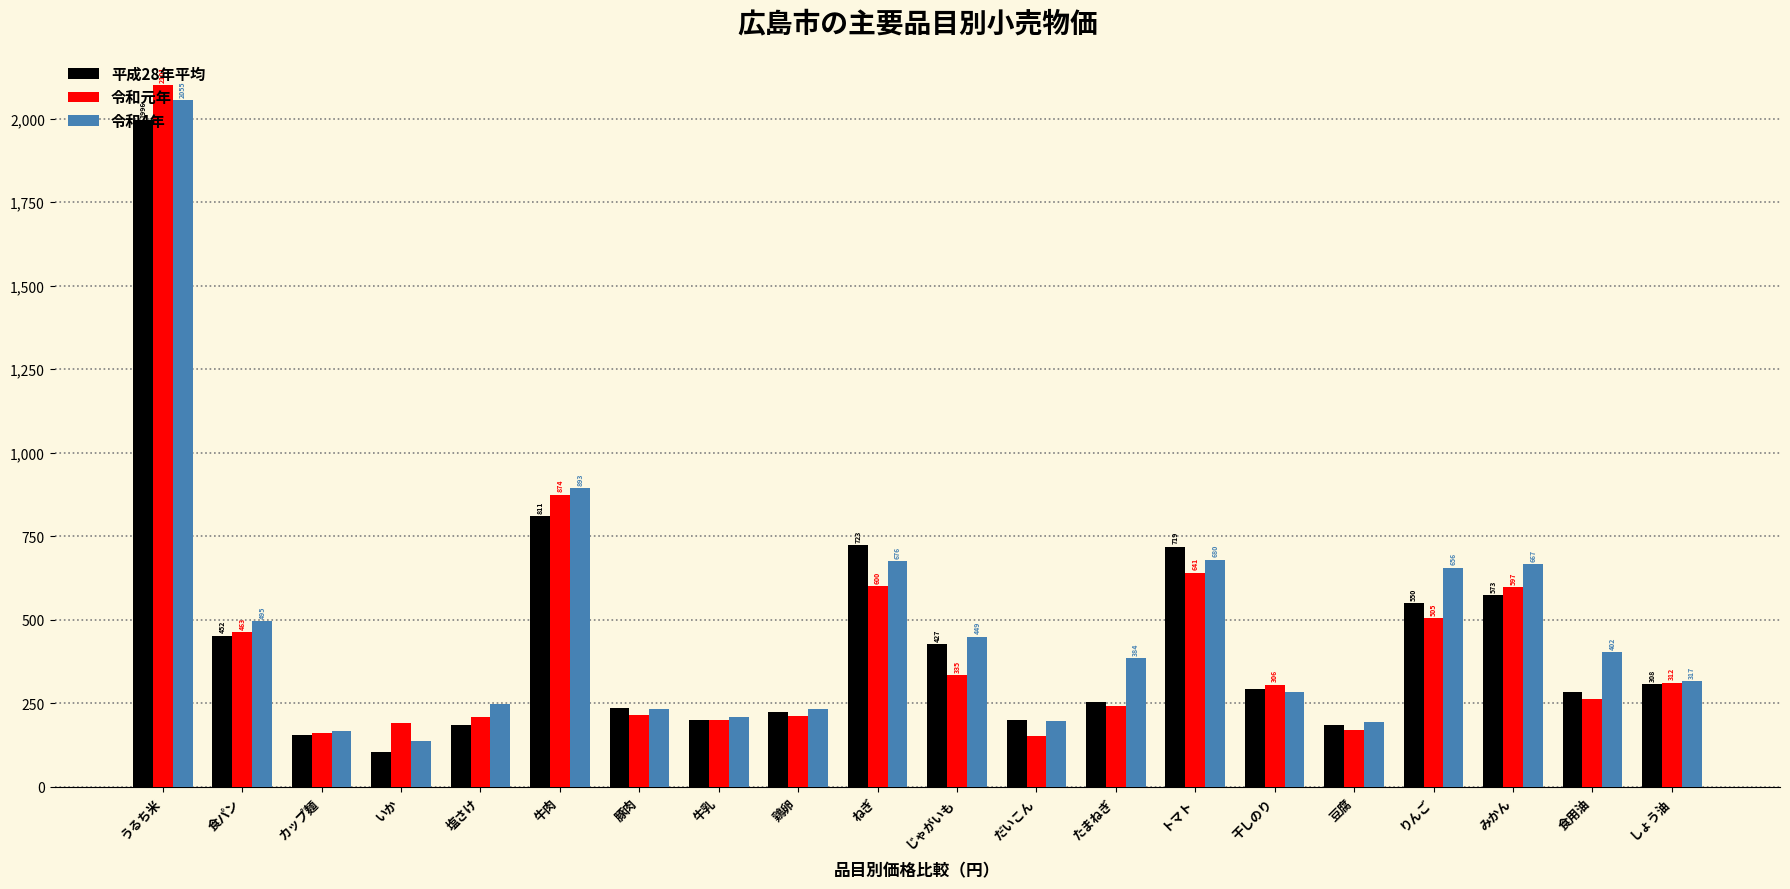

What is the smallest value displayed?

104